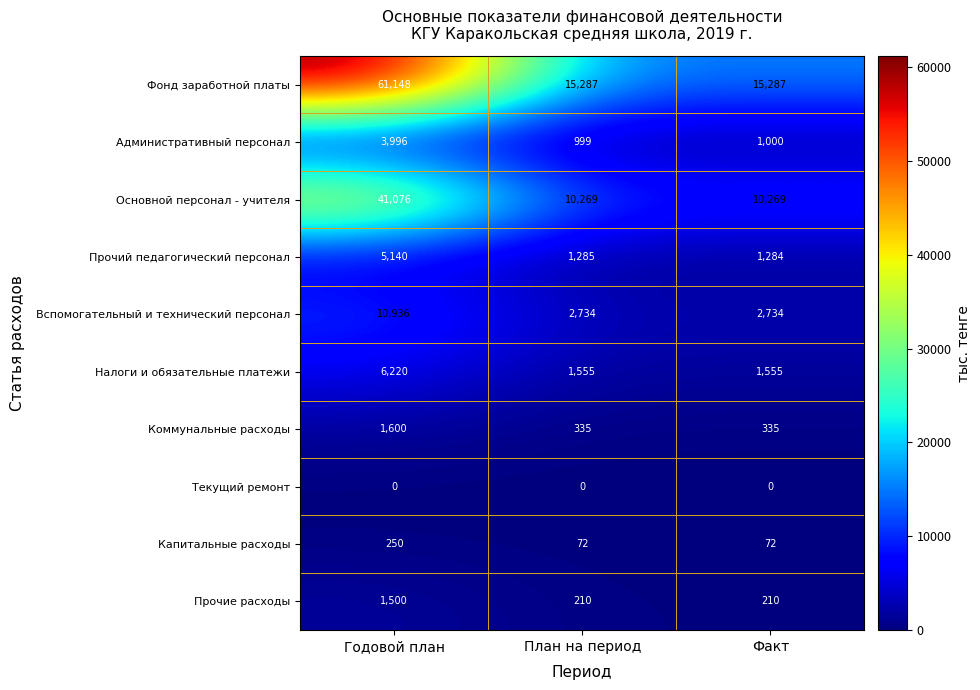

What is the difference between the maximum and second lowest values in the Вспомогательный и технический персонал series?

8202